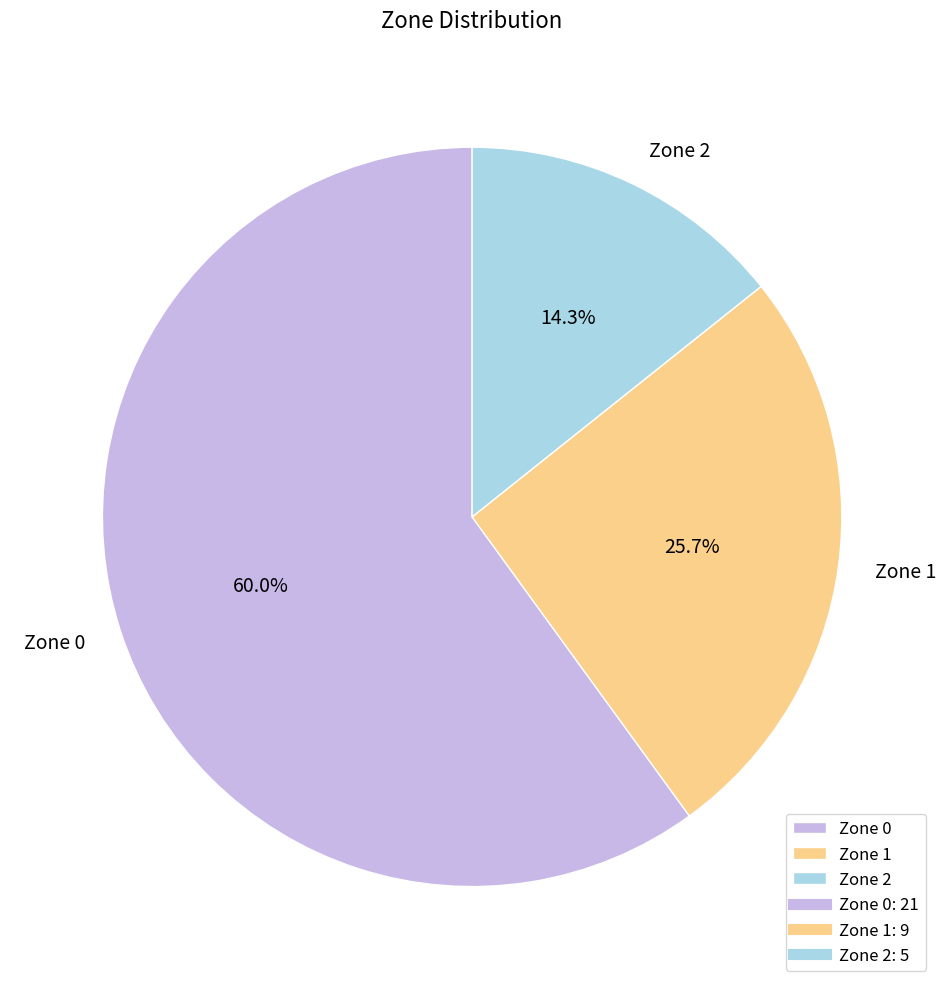

Which category has the smallest portion of the pie?

Zone 2